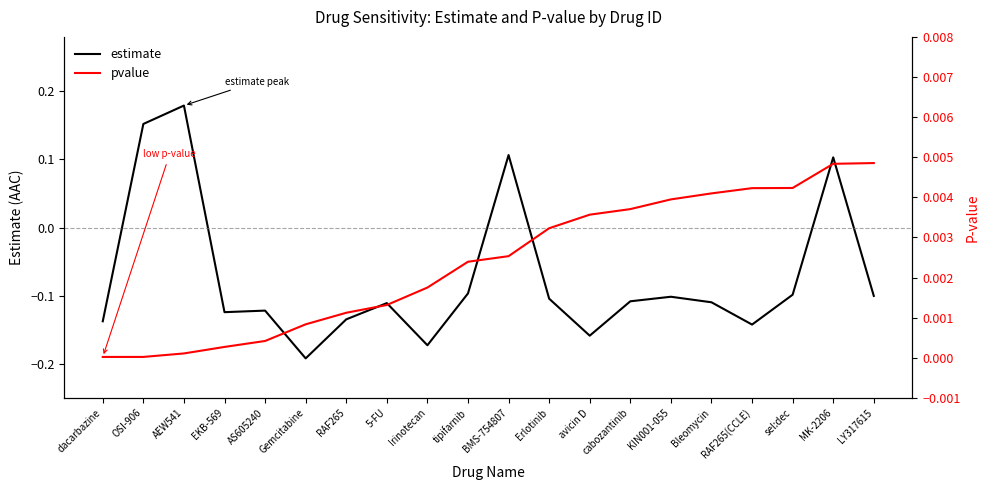

Which series has the largest range (max minus min)?

estimate